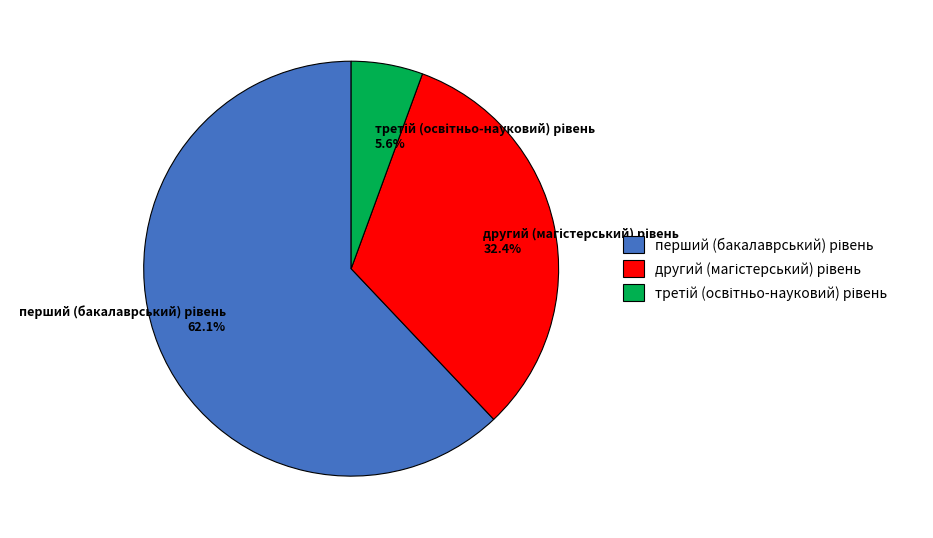

Does any single category account for the majority?

Yes